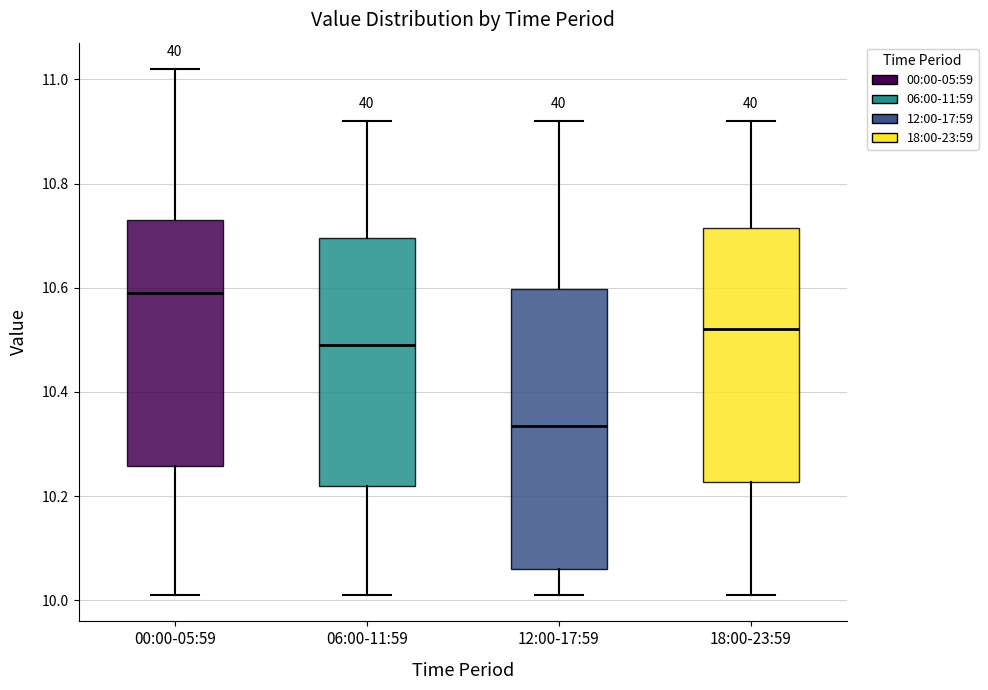

Which box is the tallest, from its lower edge to its upper edge?

12:00-17:59